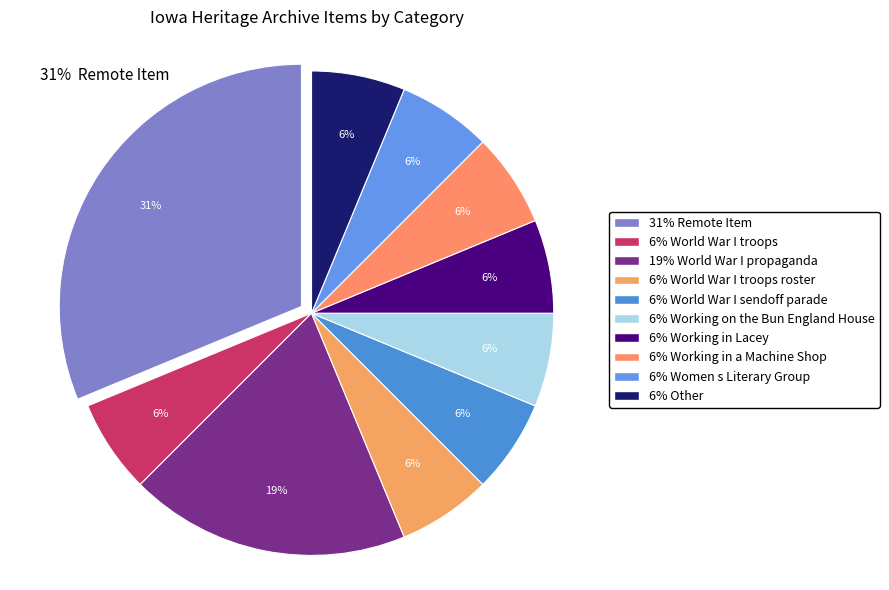

Which category has the biggest portion of the pie?

Remote Item